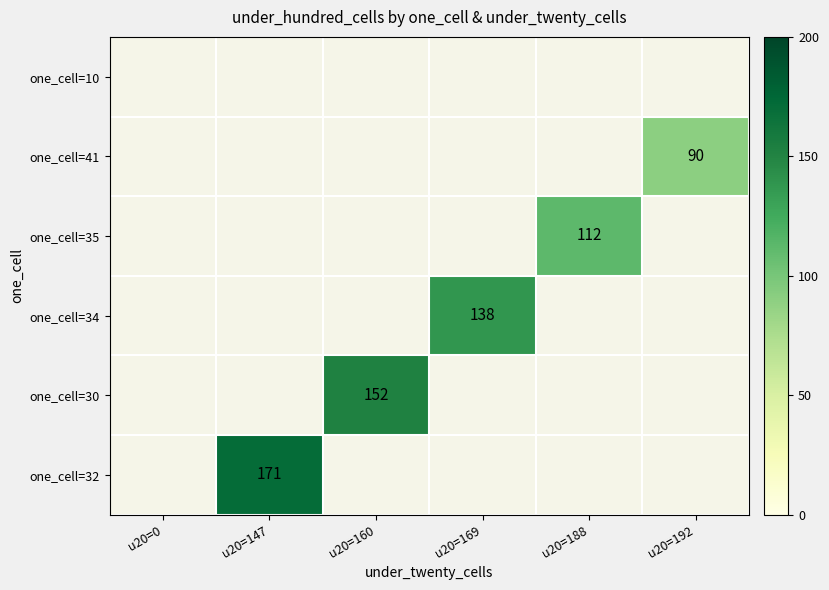

True or false: one_cell=41 has a value of 46 at u20=192.

False